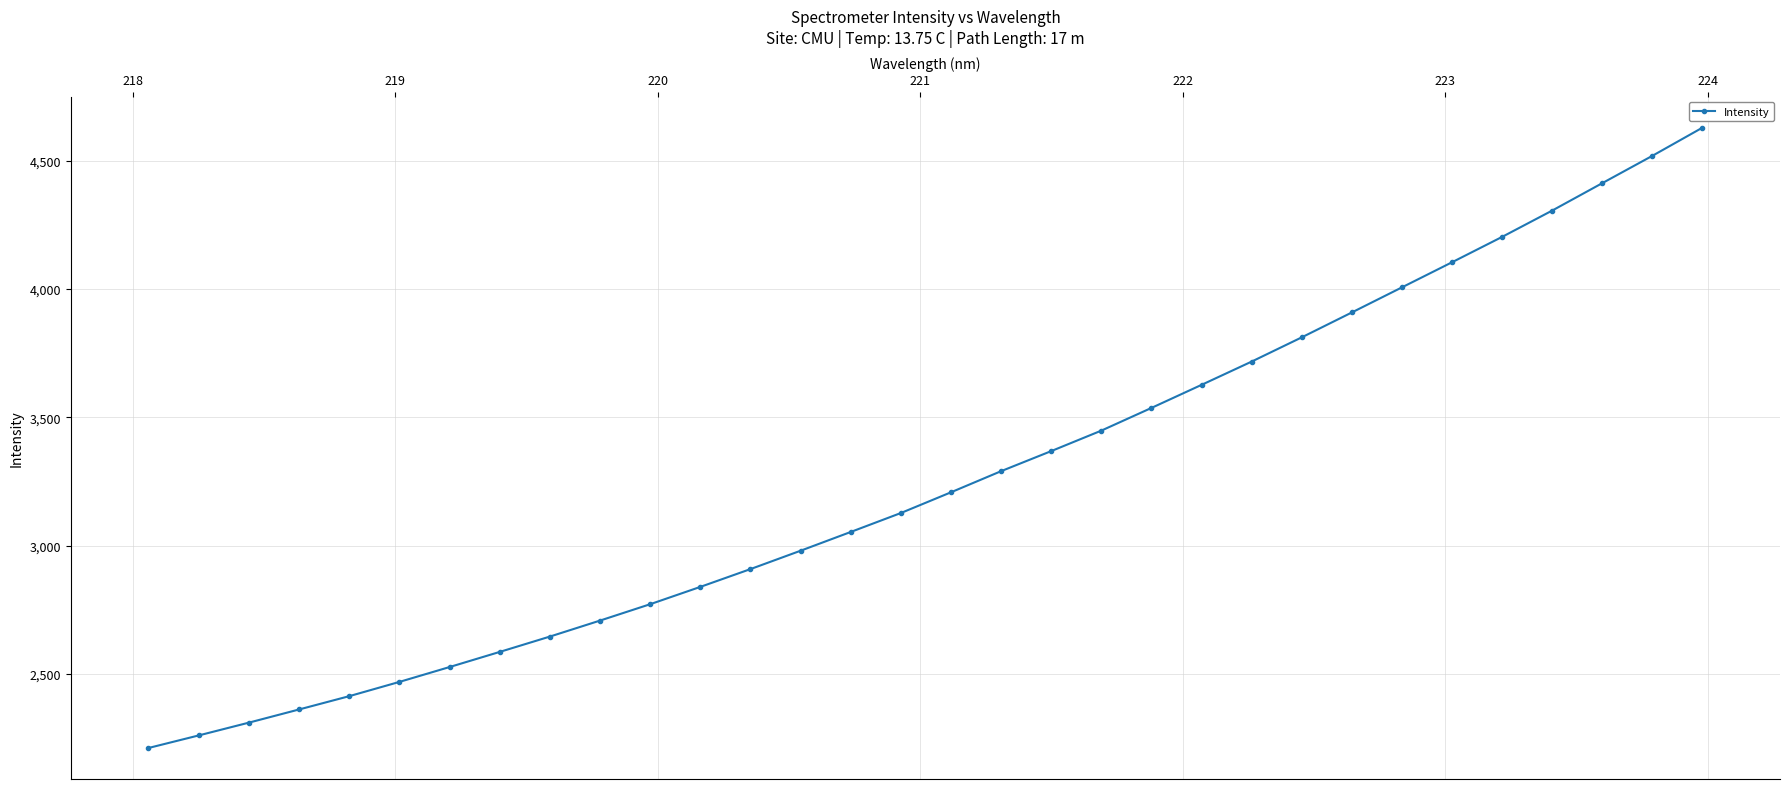

What is the value of the 24th point from the left?

3811.5